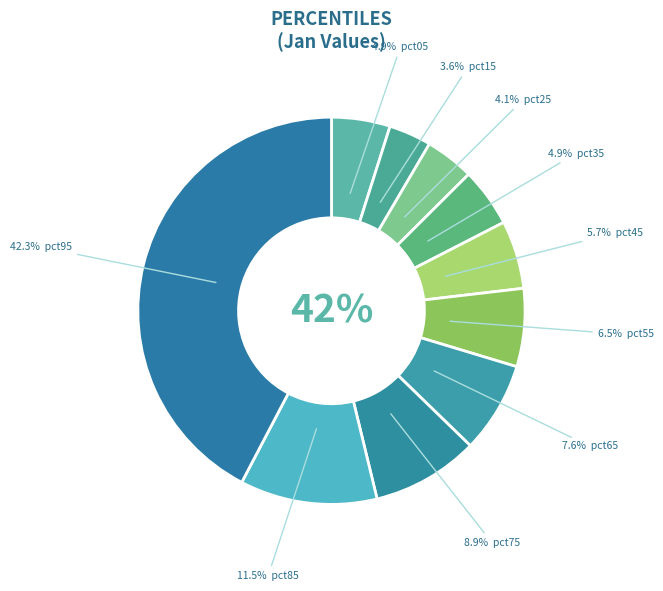

True or false: pct35 accounts for 5% of the total.

True